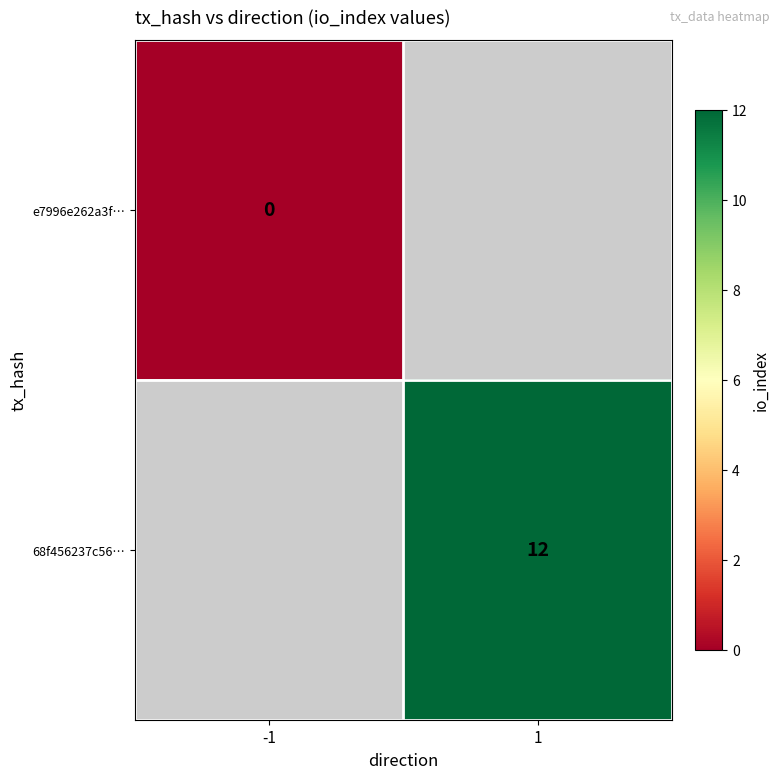

Is the value of 68f456237c56… at 1 greater than the value of e7996e262a3f… at -1?

Yes